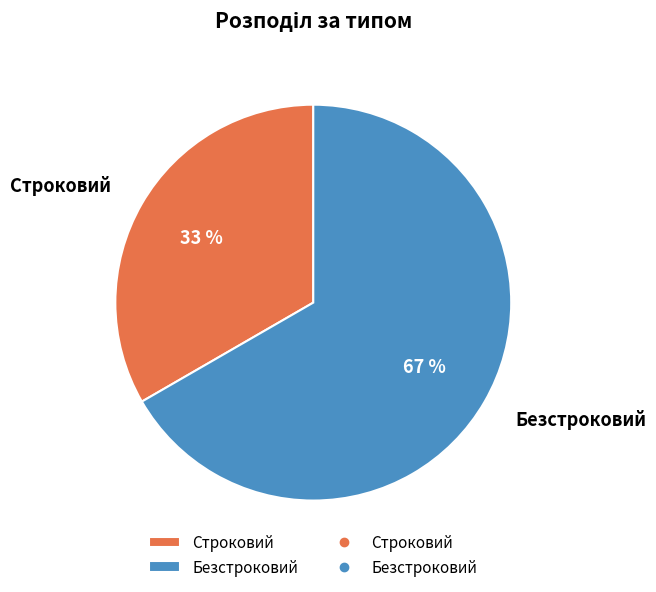

What is the smallest slice in the pie chart?

Строковий